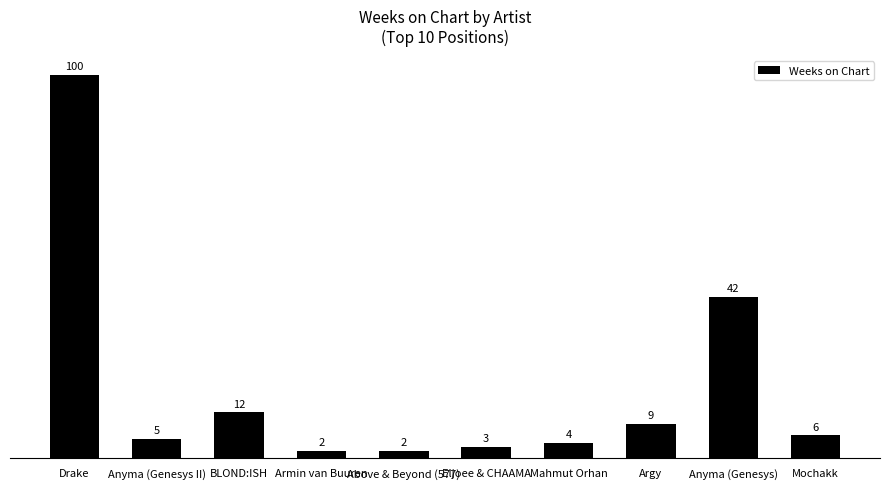

What is the difference between the maximum and minimum values?

98